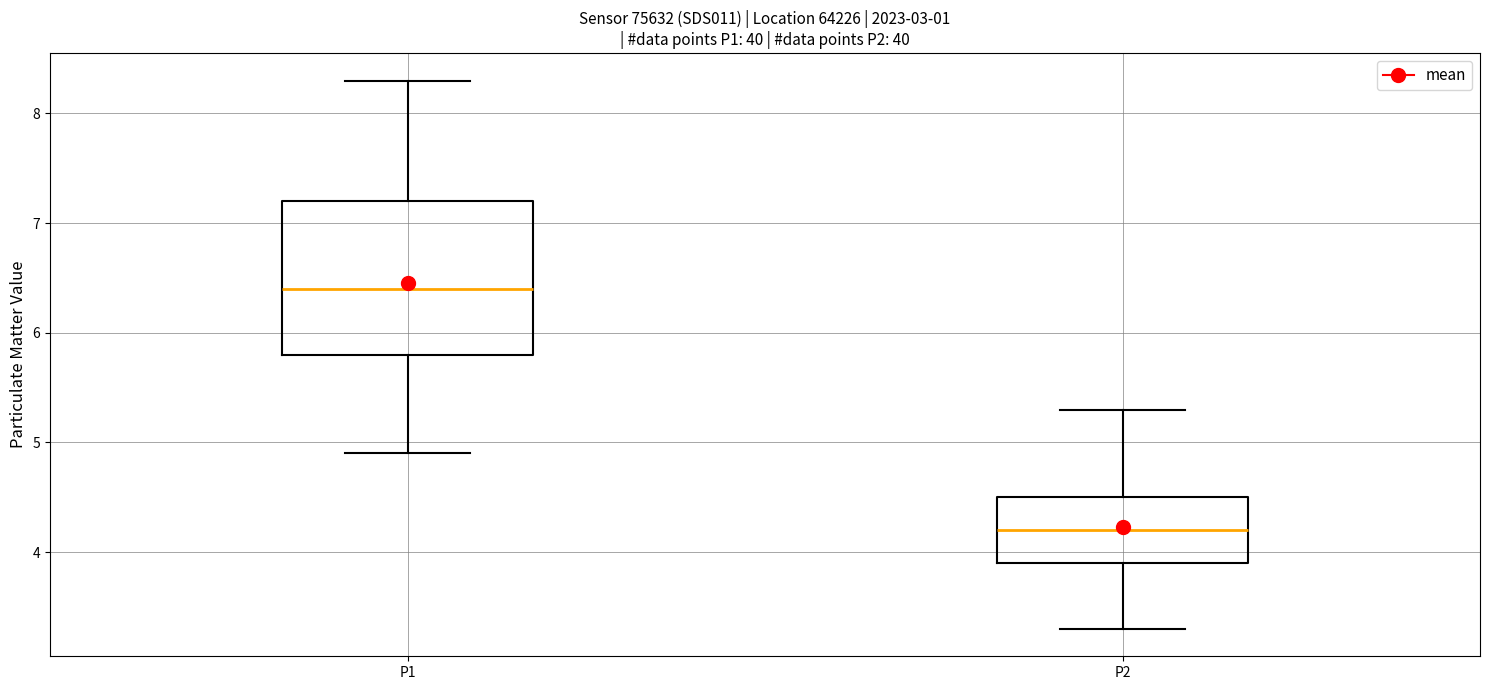

Where does the lower whisker of the box for P1 end on the y-axis? The values are not printed on the chart, so give them approximately, as read against the axis.

4.9